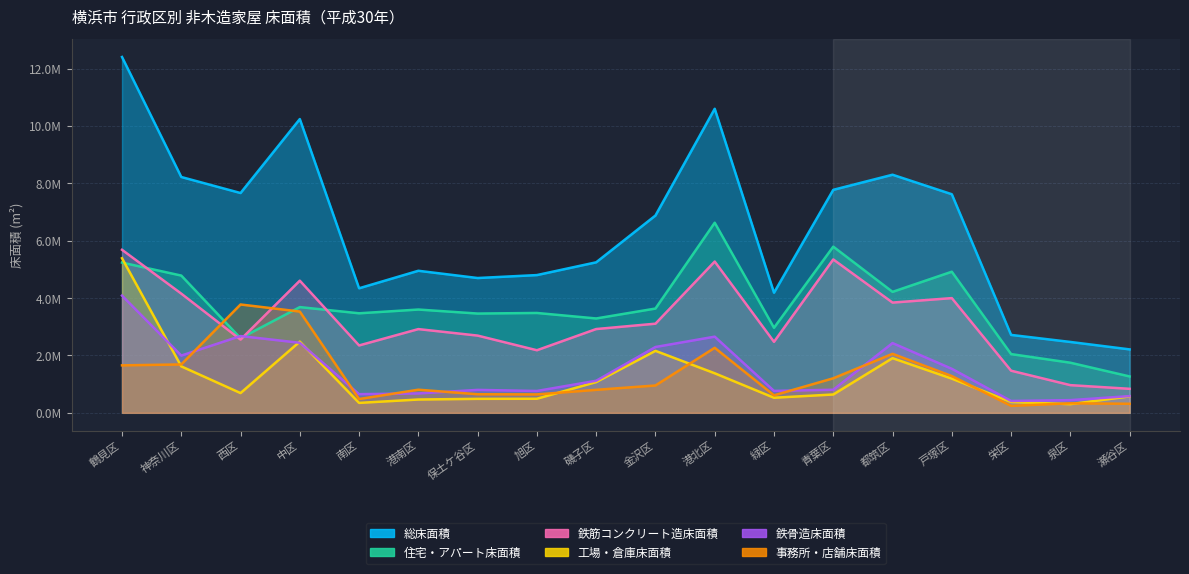

What is the total value across all series at 戸塚区?

20543490